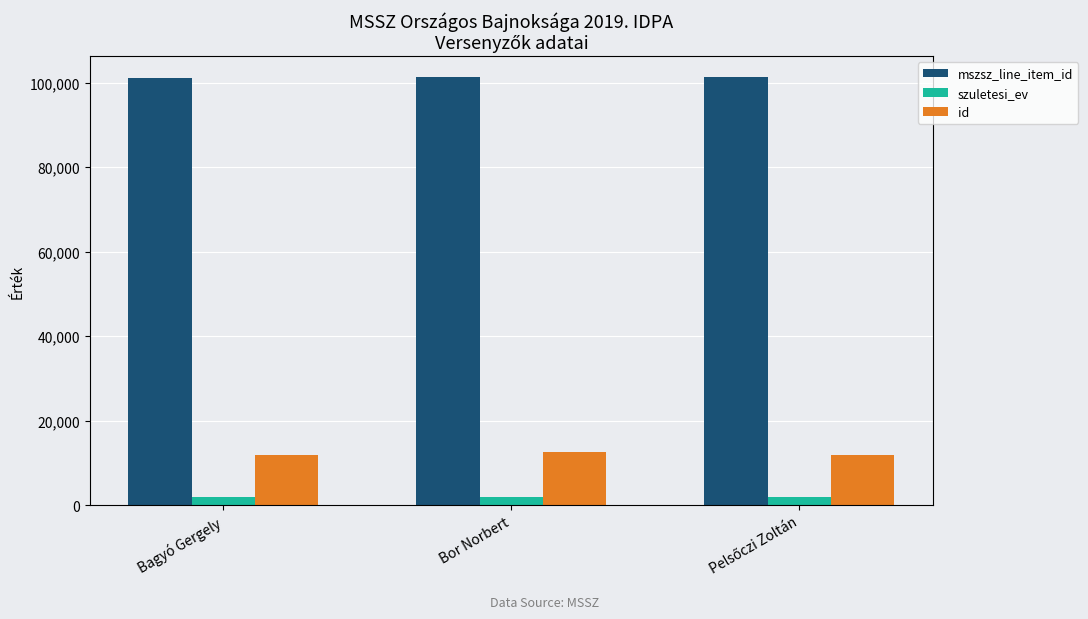

What is the highest value of the id series?

12629